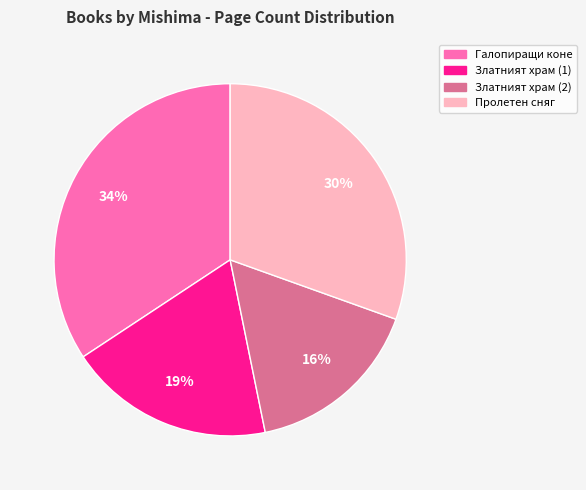

To the nearest percent, what is the average slice percentage?

25%